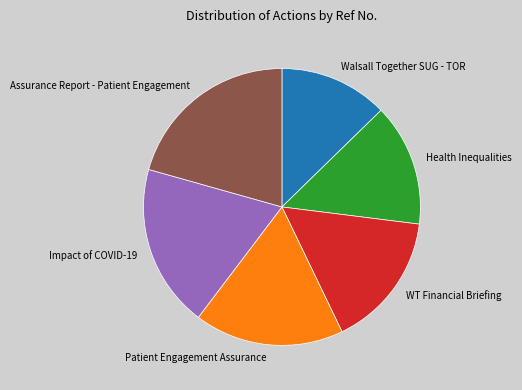

Which category has the smallest portion of the pie?

Walsall Together SUG - TOR